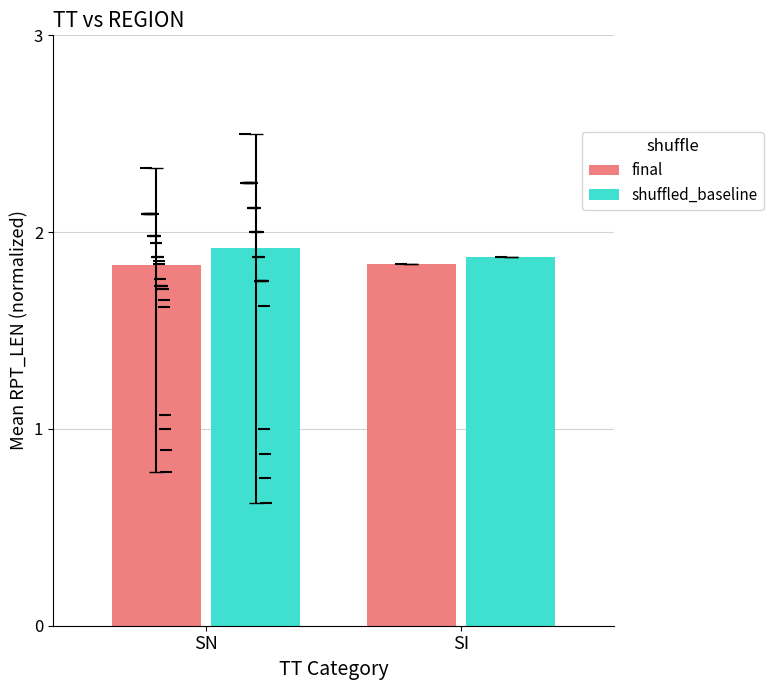

List the series in order of their overall mean, highest first.

shuffled_baseline, final